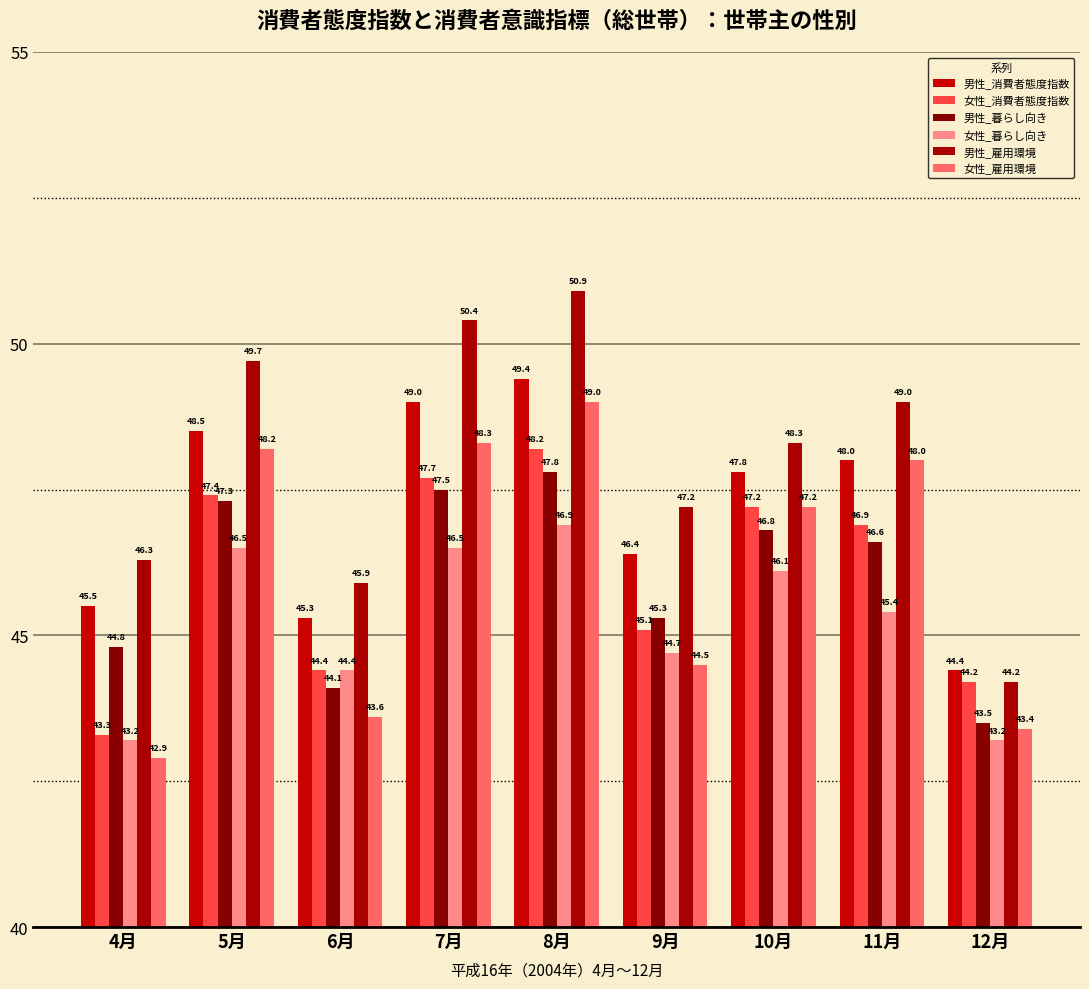

Are the bars grouped side by side (vs. stacked)?

Yes